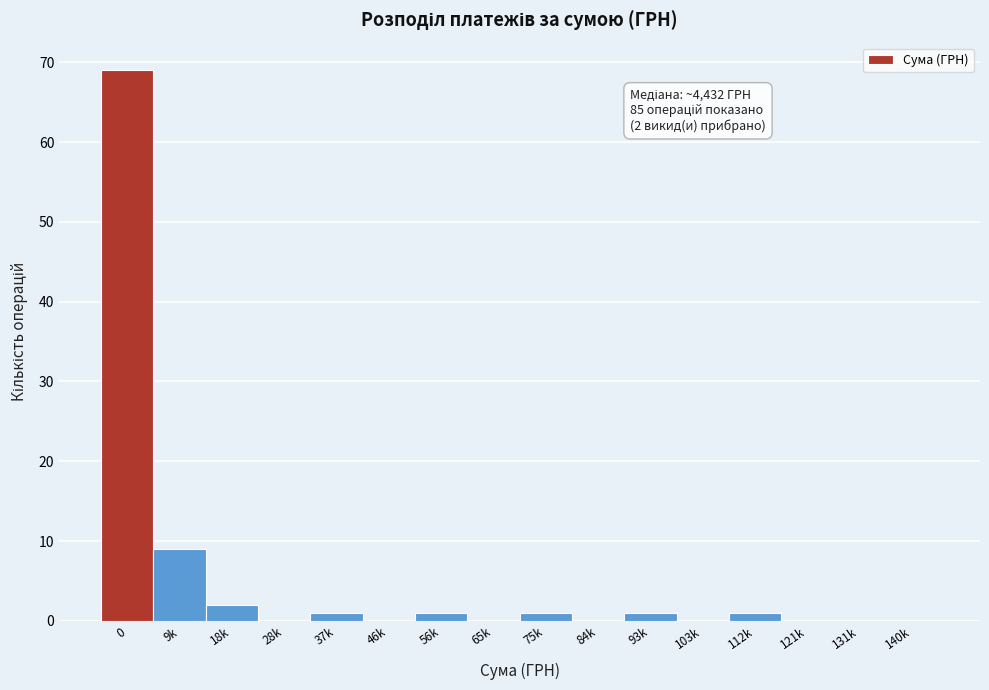

Reading left to right, transcribe all the data shown in this chart.

0=69	9k=9	18k=2	28k=0	37k=1	46k=0	56k=1	65k=0	75k=1	84k=0	93k=1	103k=0	112k=1	121k=0	131k=0	140k=0